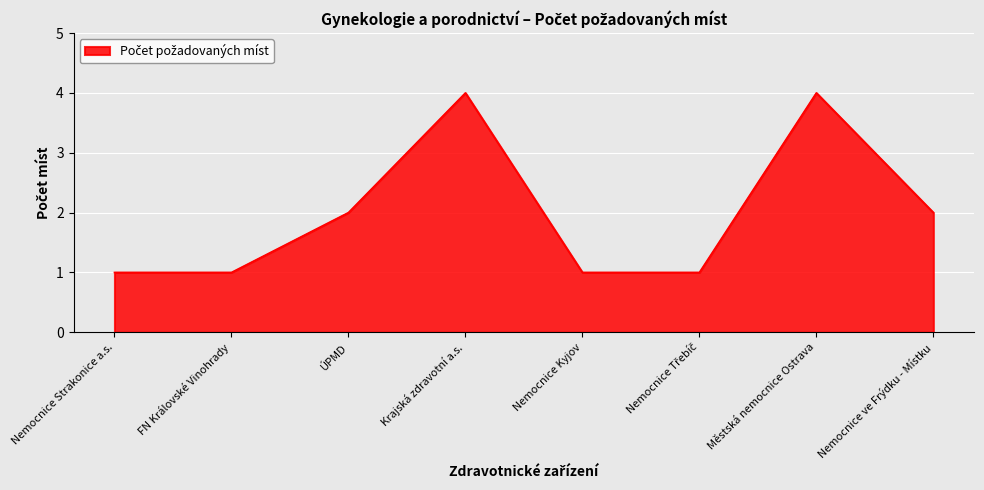

The chart shows a value of 2 at ÚPMD. True or false?

True